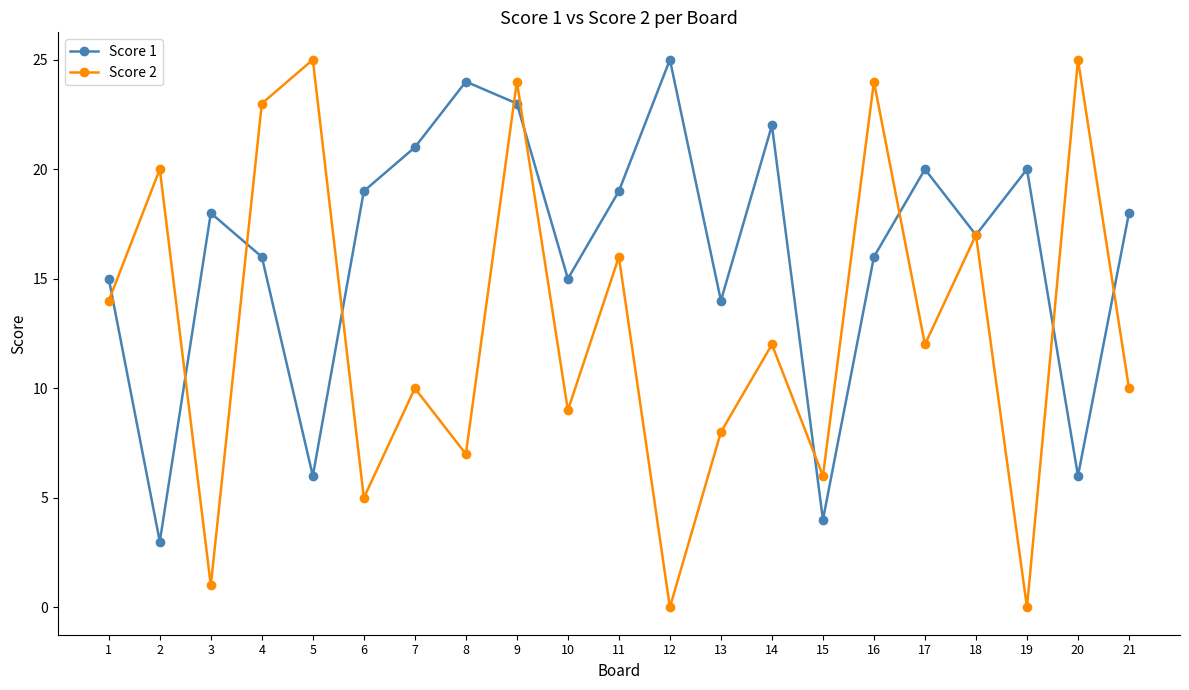

Does the chart have visible grid lines?

No